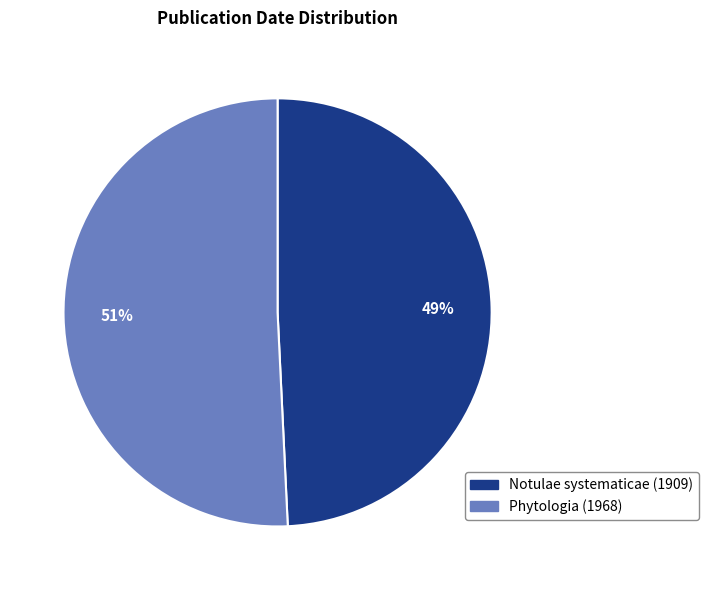

To the nearest percent, what portion does Phytologia (1968) represent?

51%